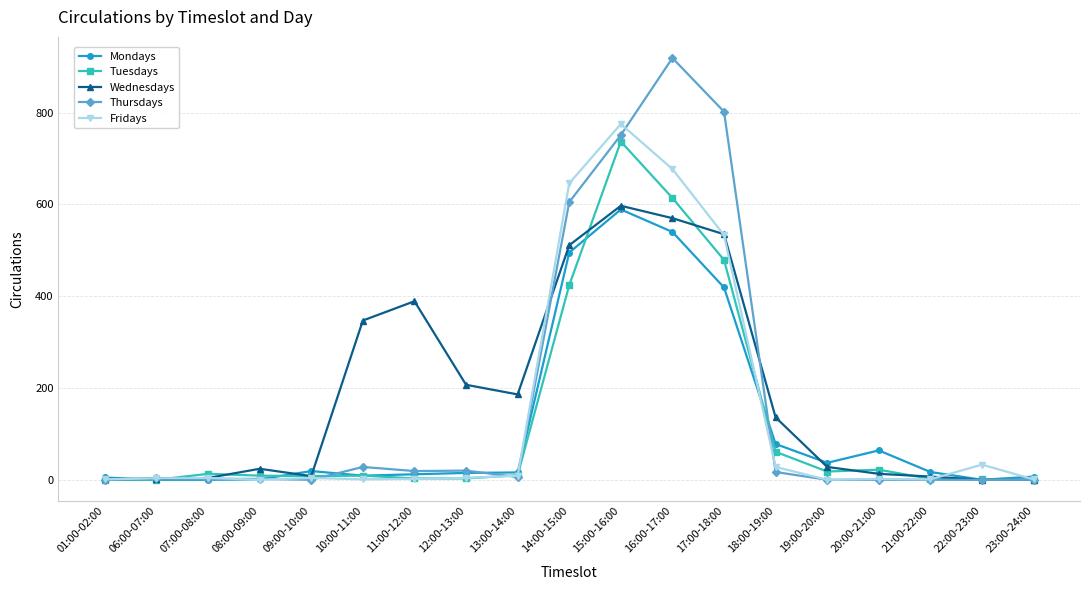

The Tuesdays series shows 0 at 06:00-07:00. True or false?

True